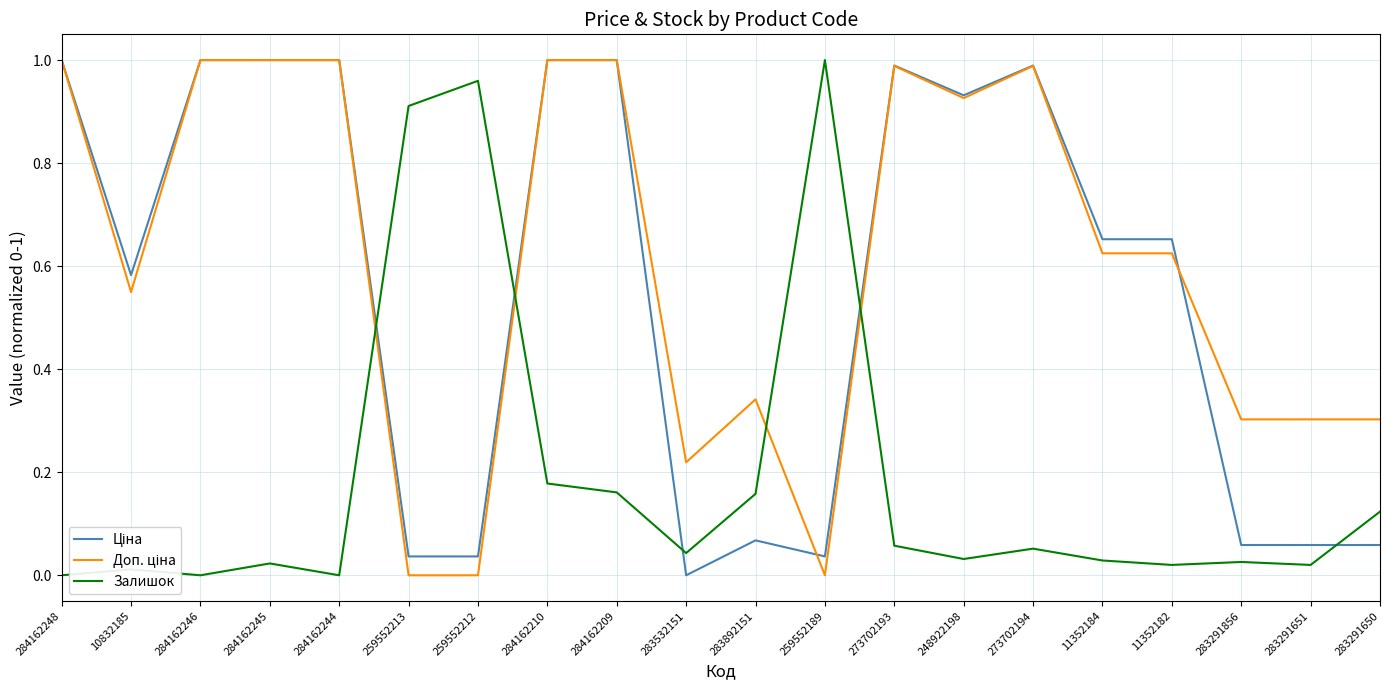

How many lines are shown in the chart?

3